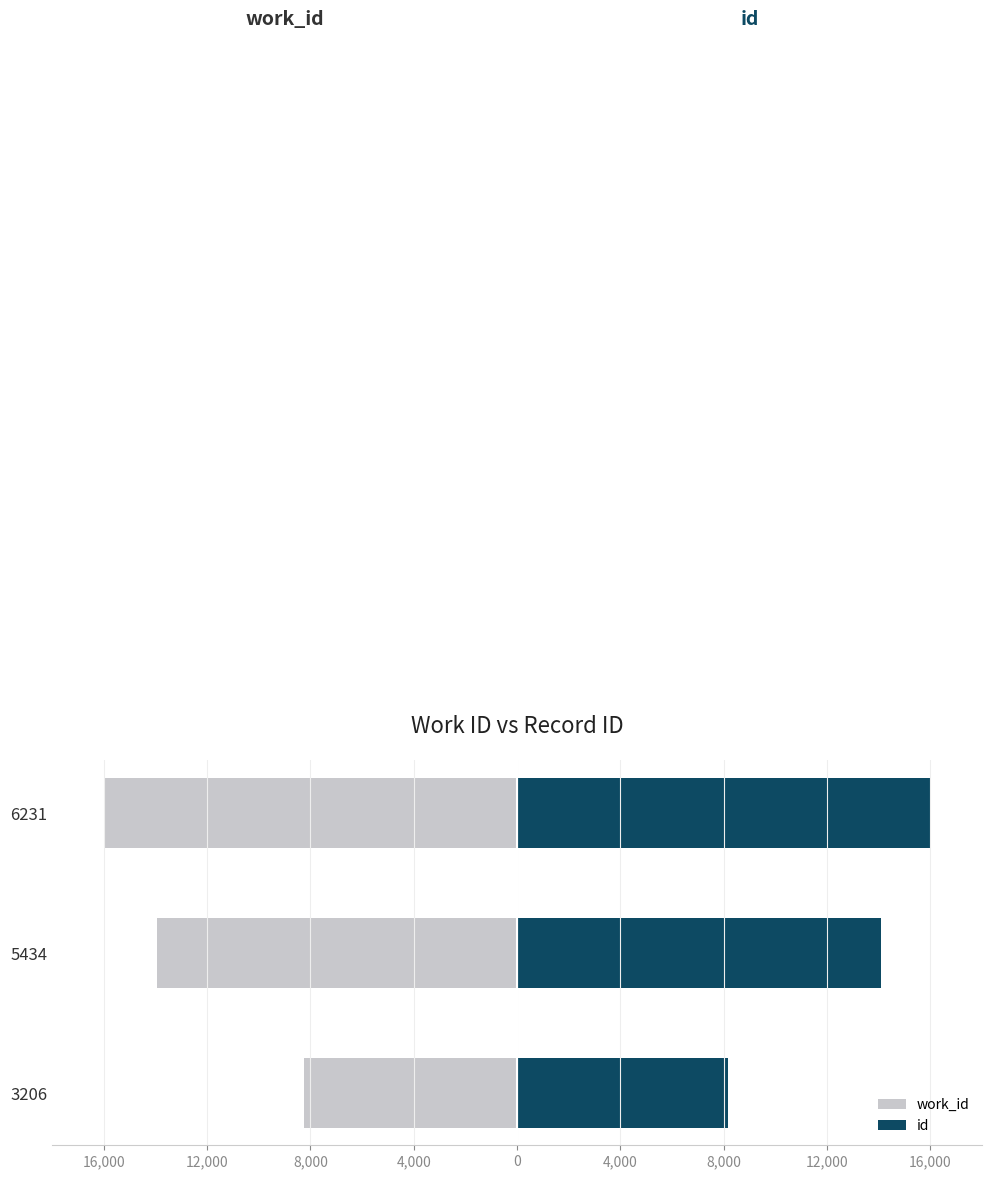

What are all the series names shown in the legend?

work_id, id